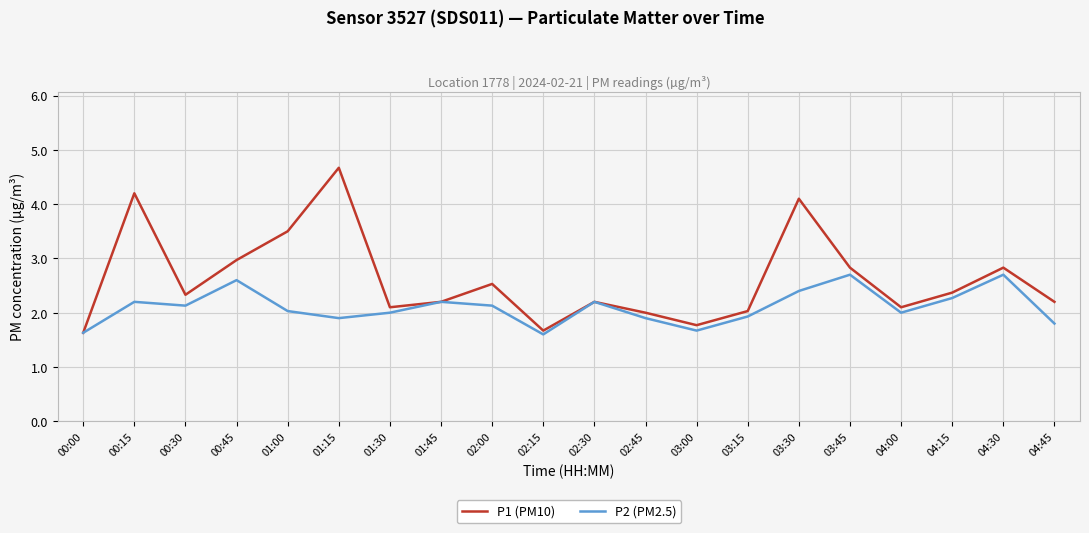

At which label does P1 (PM10) first exceed 2?

00:15